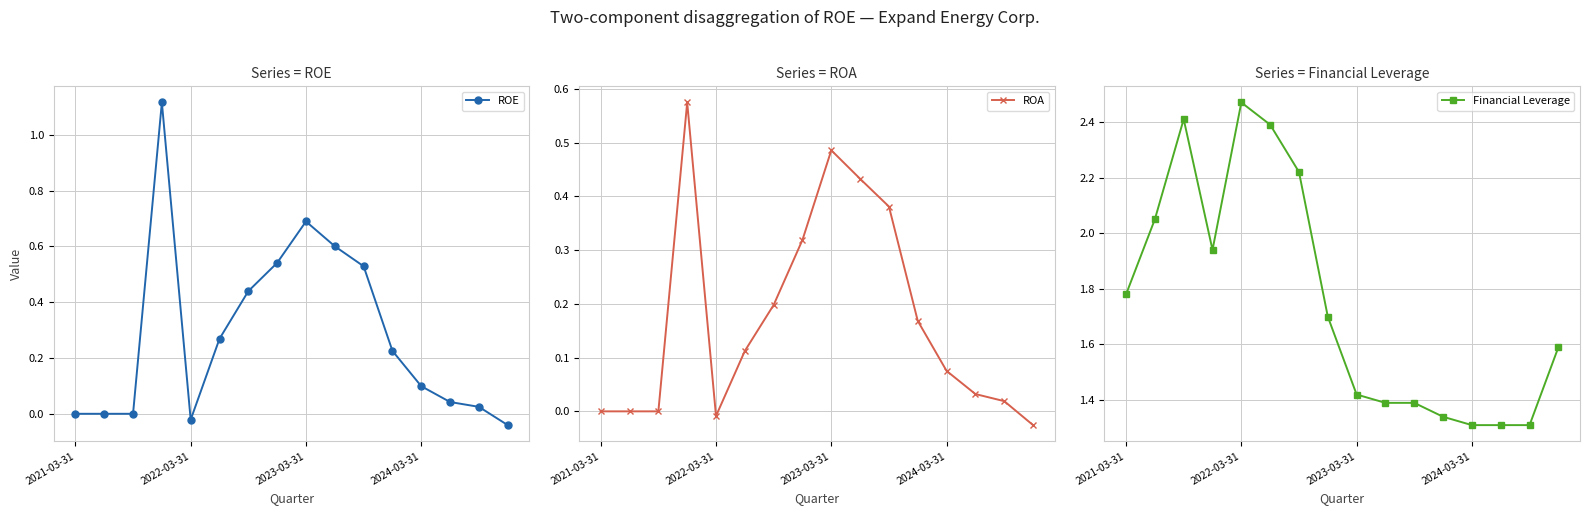

Between 2023-03-31 and 11, which series saw the biggest shift?

Financial Leverage